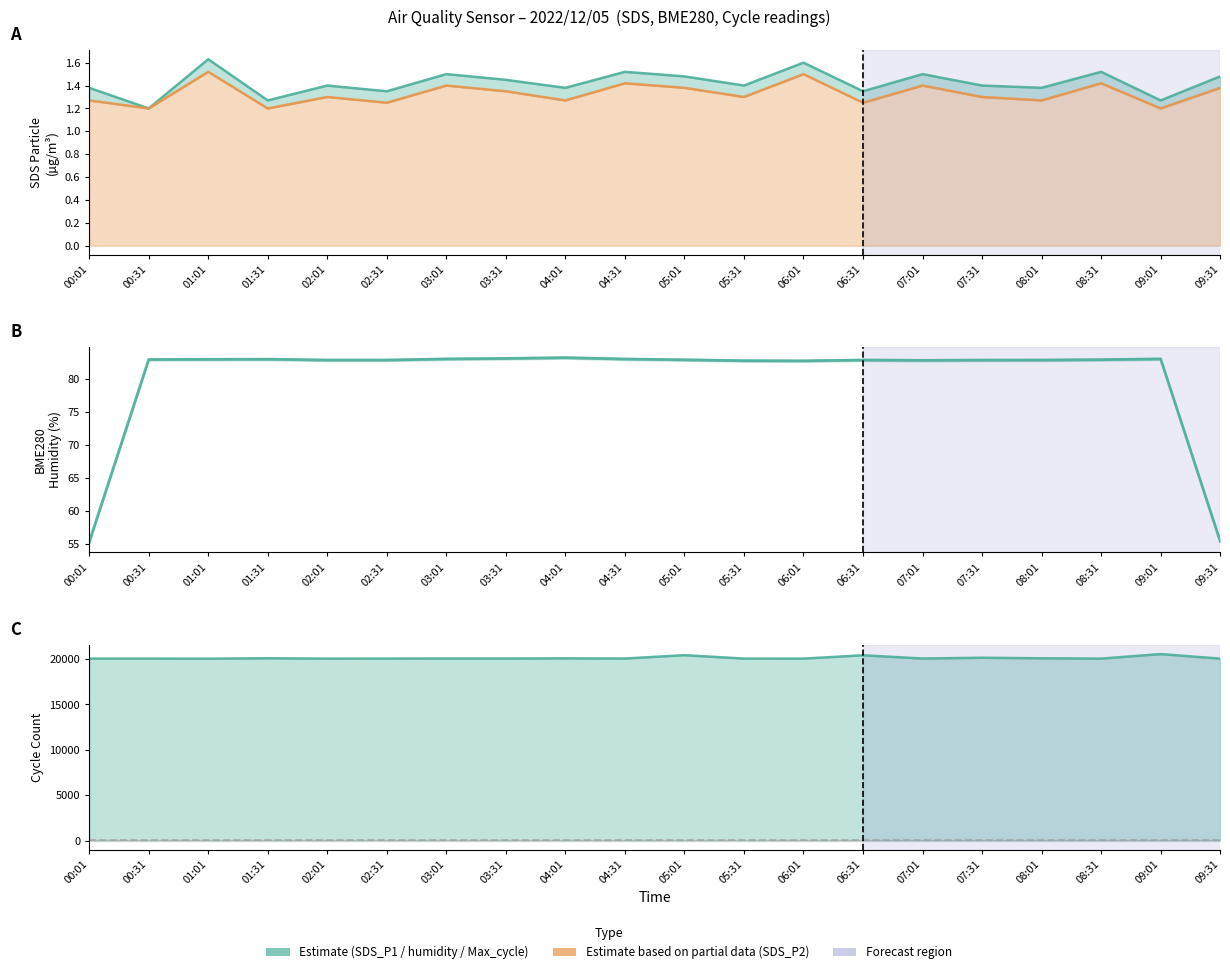

How many SDS_P2 values are between 1 and 2?

20